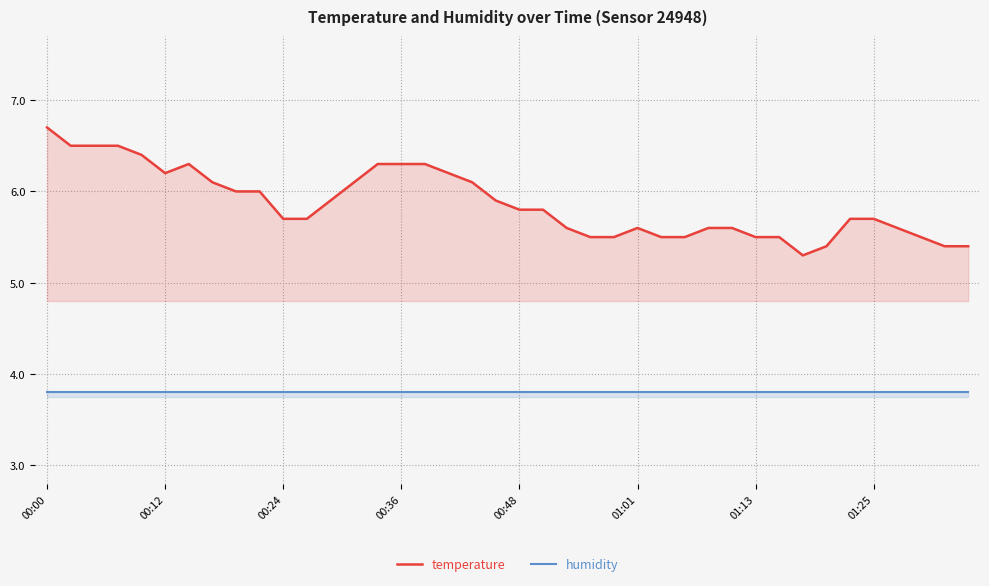

Which series has the widest spread of values?

temperature